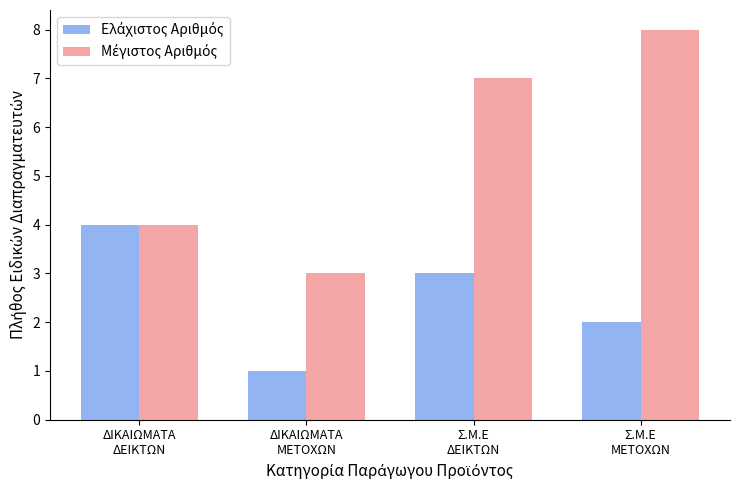

How many categories are shown in the chart?

4